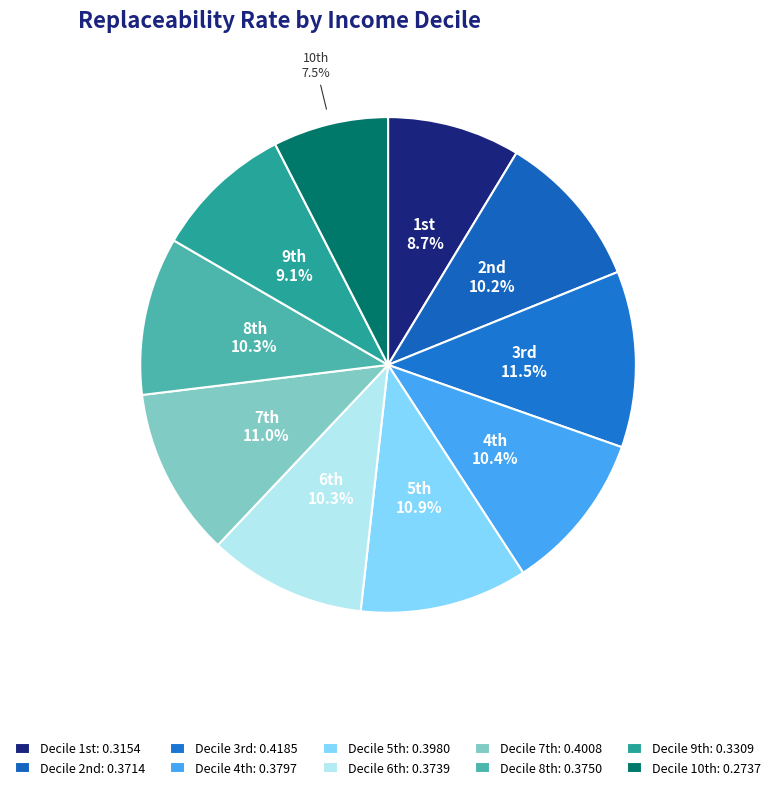

Count the number of slices in the pie.

10